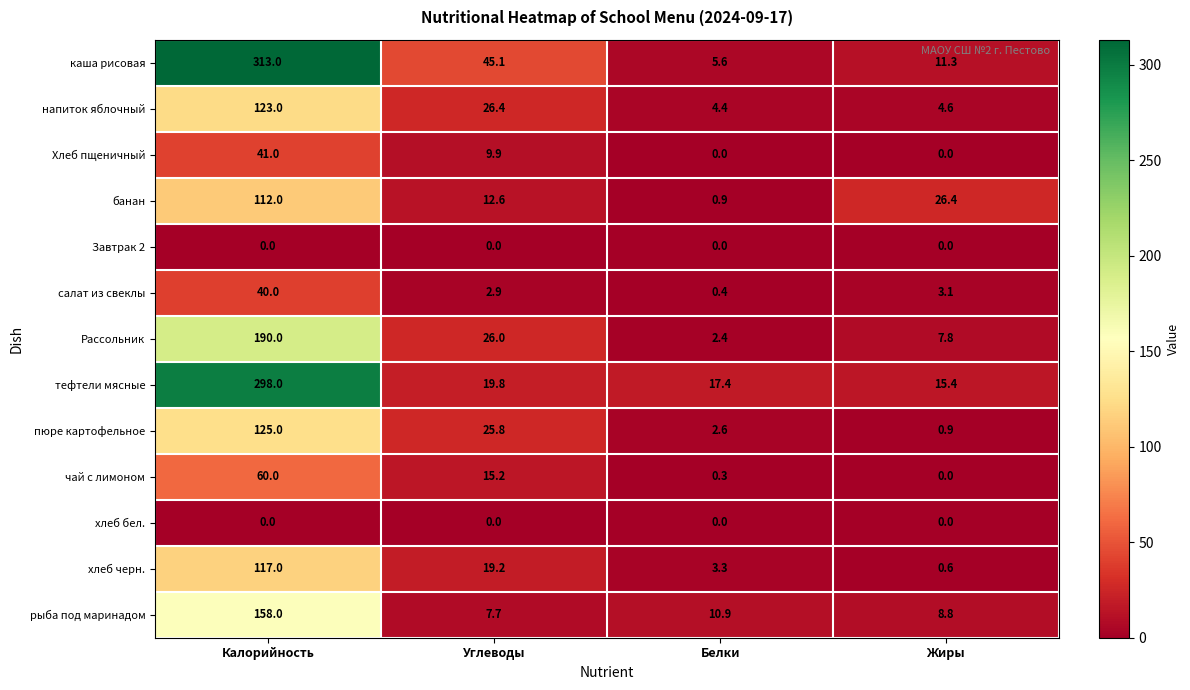

What is the difference between the second highest and second lowest values in the тефтели мясные series?

2.4